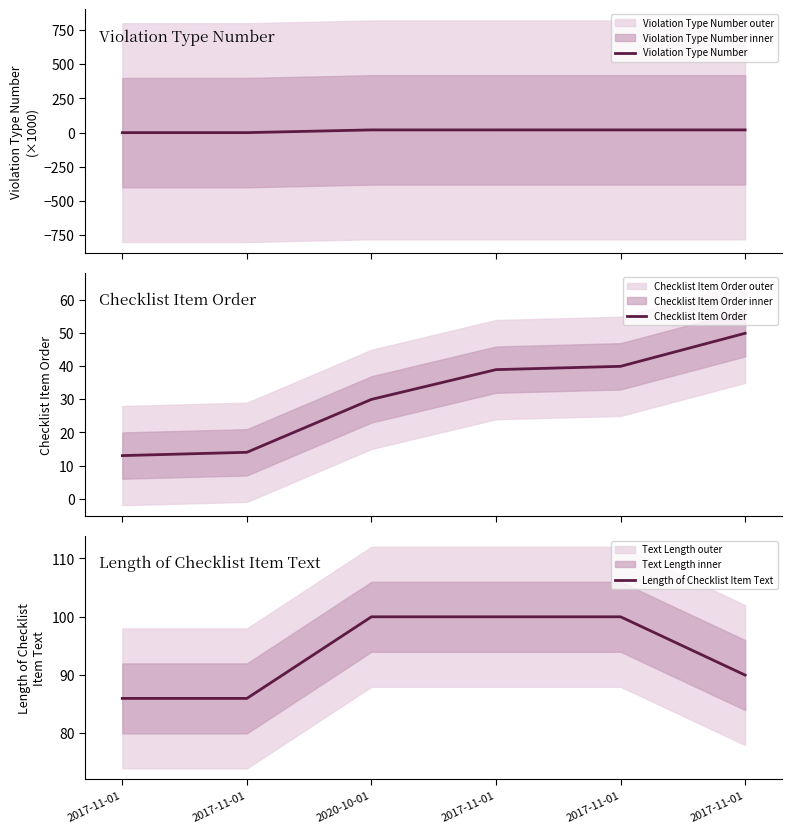

At which category is the sum across all series the highest?

2017-11-01